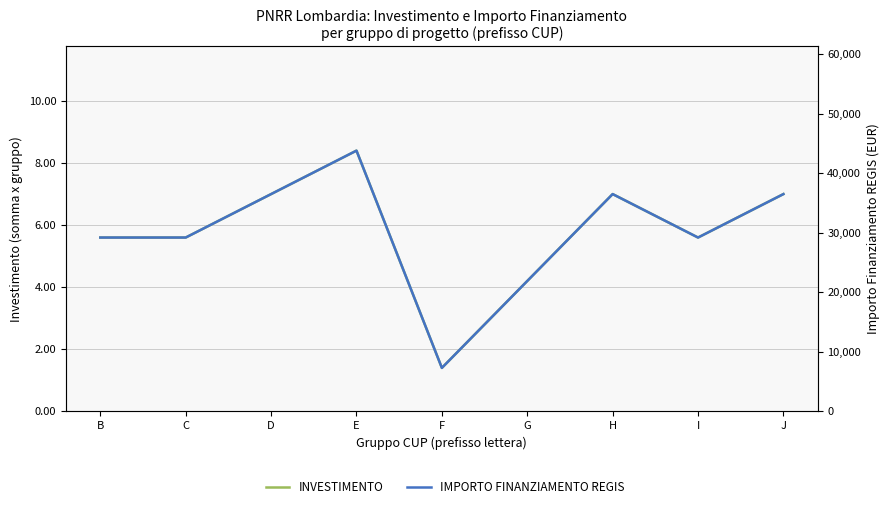

Is it true that IMPORTO FINANZIAMENTO REGIS equals 11235.2 at I?

False